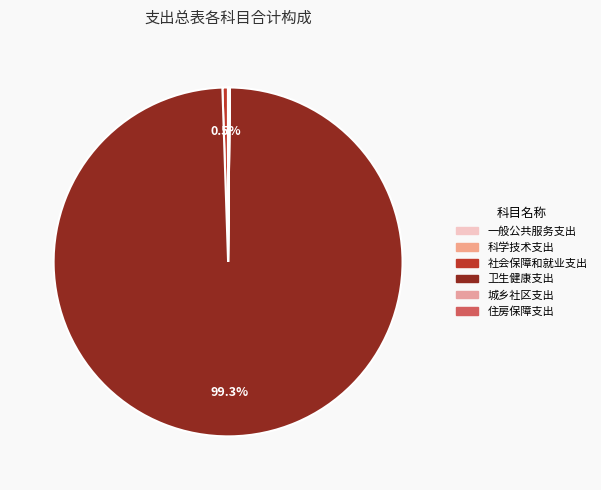

What is the change in value from 科学技术支出 to 卫生健康支出?

+1821939228.5